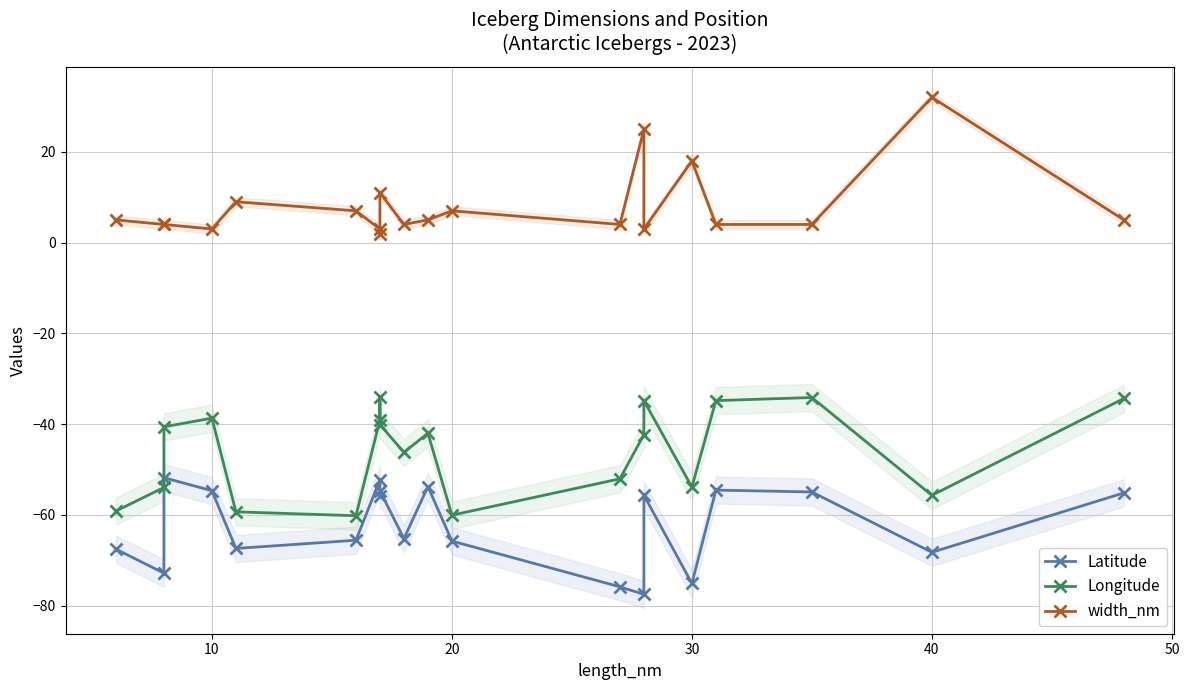

Reading left to right, transcribe all the data shown in this chart.

Latitude: -67.5	-72.8	-51.8	-54.7	-67.4	-65.6	-52.2	-55.8	-54.7	-65.2	-53.8	-65.8	-75.8	-77.5	-55.6	-75.1	-54.5	-54.9	-68.2	-55.1
Longitude: -59.1	-53.9	-40.6	-38.7	-59.3	-60.2	-39.1	-34.1	-40.1	-46.2	-42.0	-60.0	-52.0	-42.3	-34.8	-53.9	-34.8	-34.1	-55.7	-34.3
width_nm: 5.0	4.0	4.0	3.0	9.0	7.0	3.0	2.0	11.0	4.0	5.0	7.0	4.0	25.0	3.0	18.0	4.0	4.0	32.0	5.0